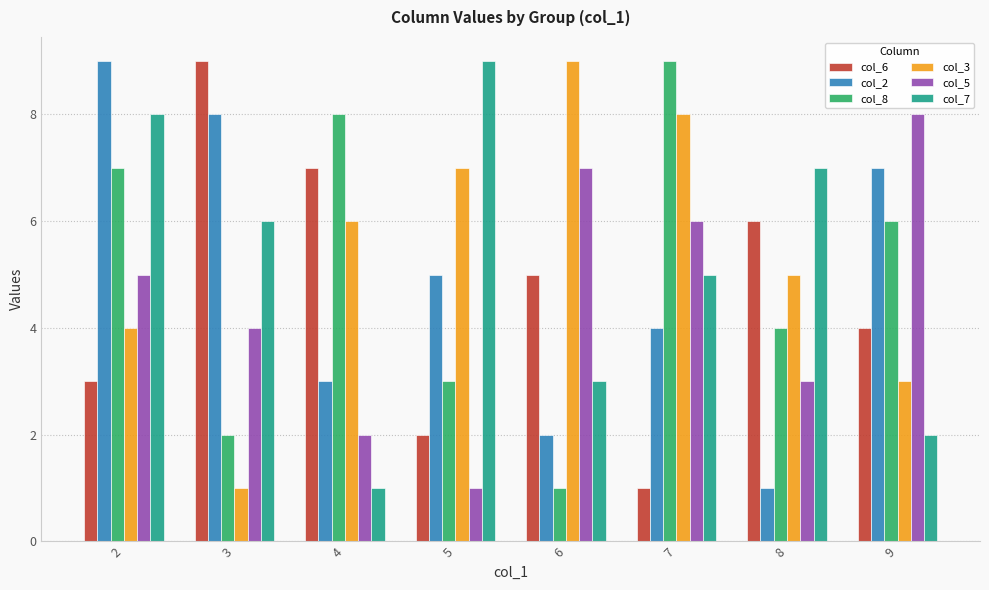

What is the total value across all series at 9?

30